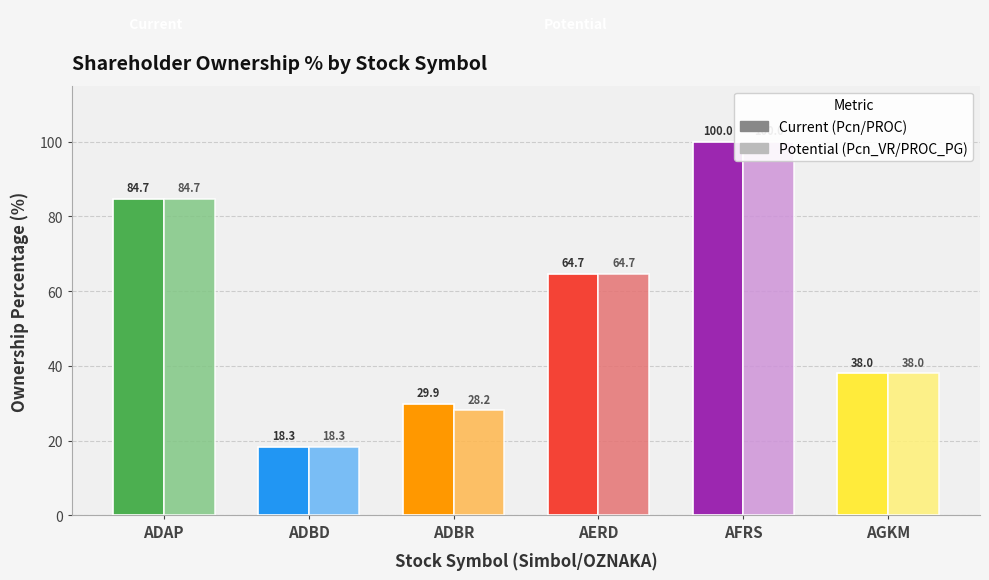

What are all the series names shown in the legend?

Pcn/PROC, Pcn_VR/PROC_PG